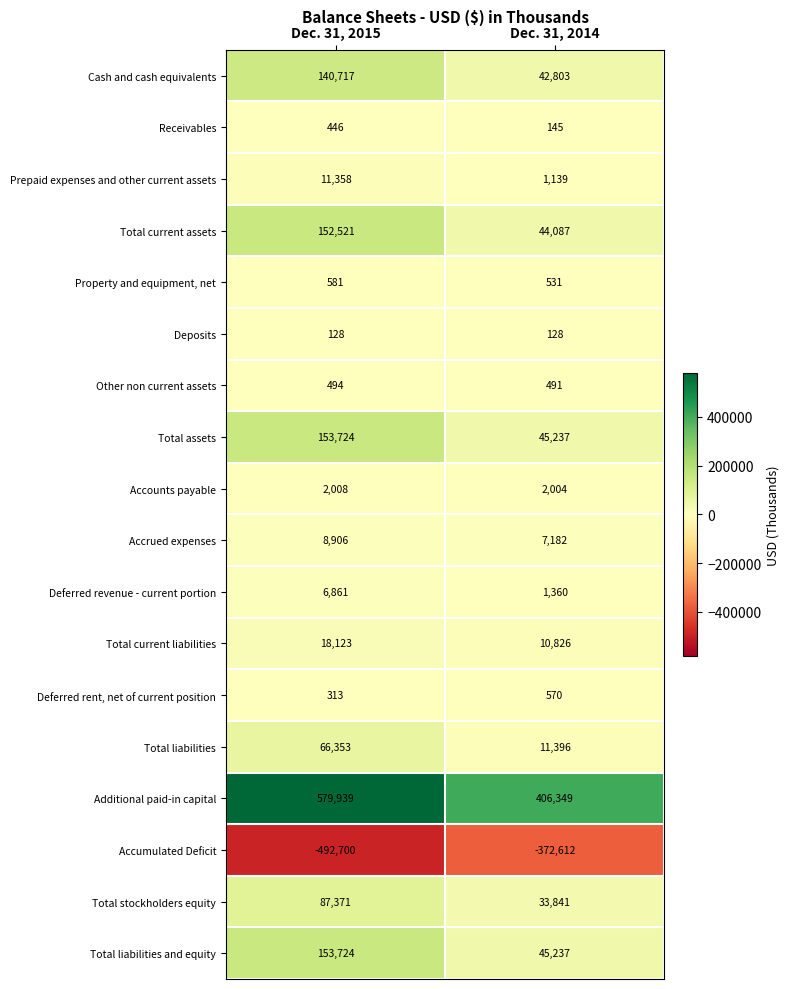

Which series has the largest range (max minus min)?

Additional paid-in capital